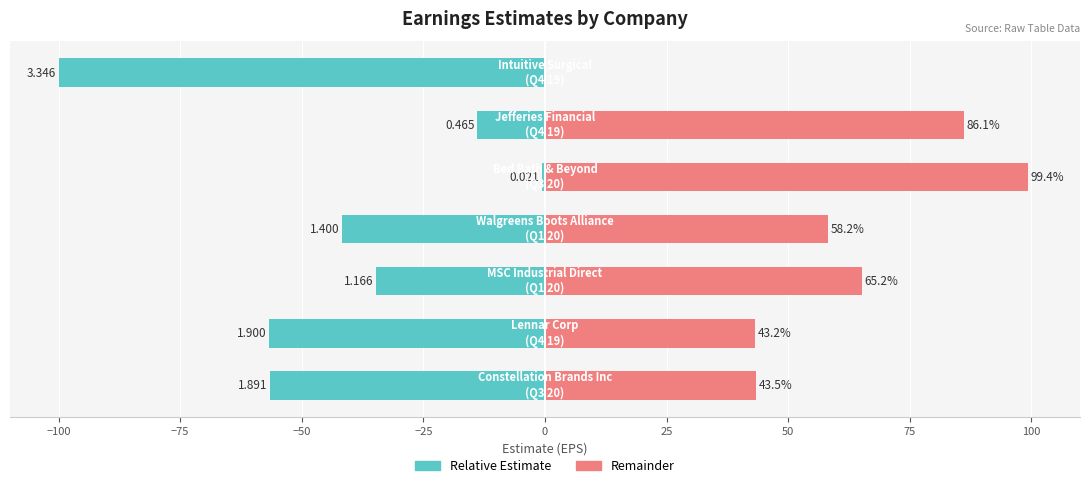

What is the spread (max minus min) of values at −75?

100.0